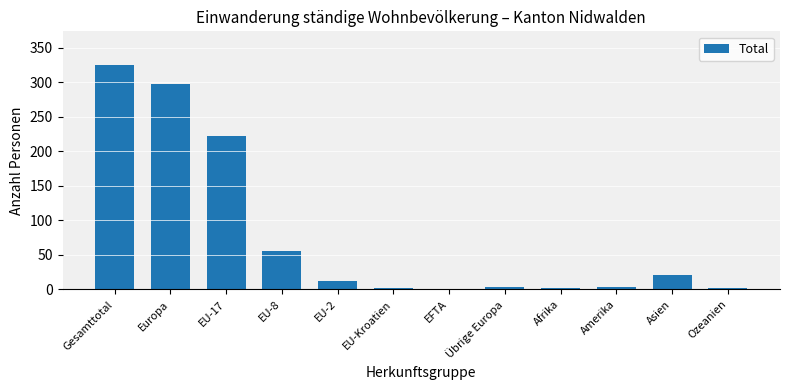

What is the ratio of the value at Übrige Europa to the value at Asien?

0.2